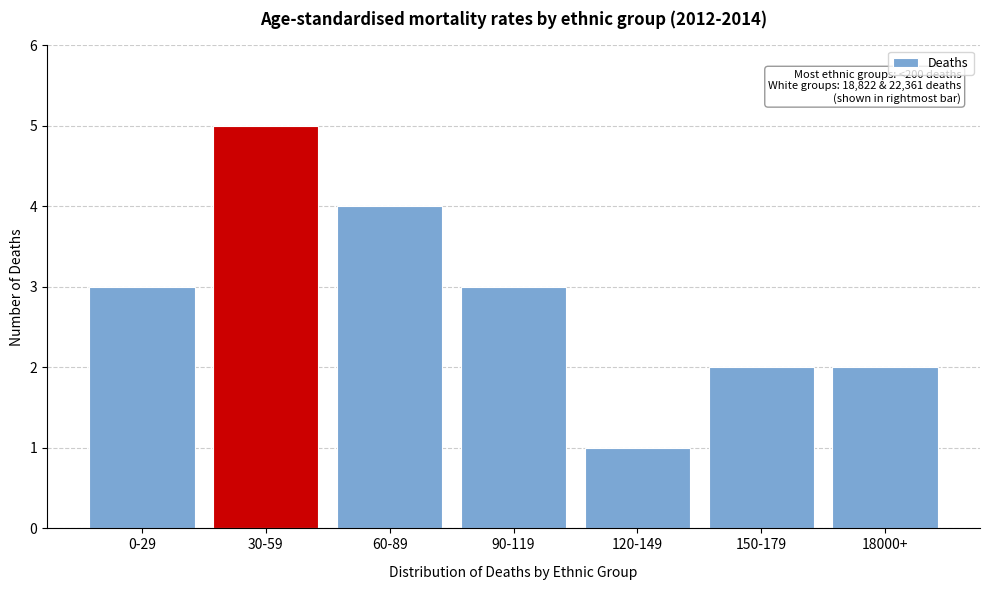

Reading left to right, extract all data points from this chart.

0-29=3	30-59=5	60-89=4	90-119=3	120-149=1	150-179=2	18000+=2